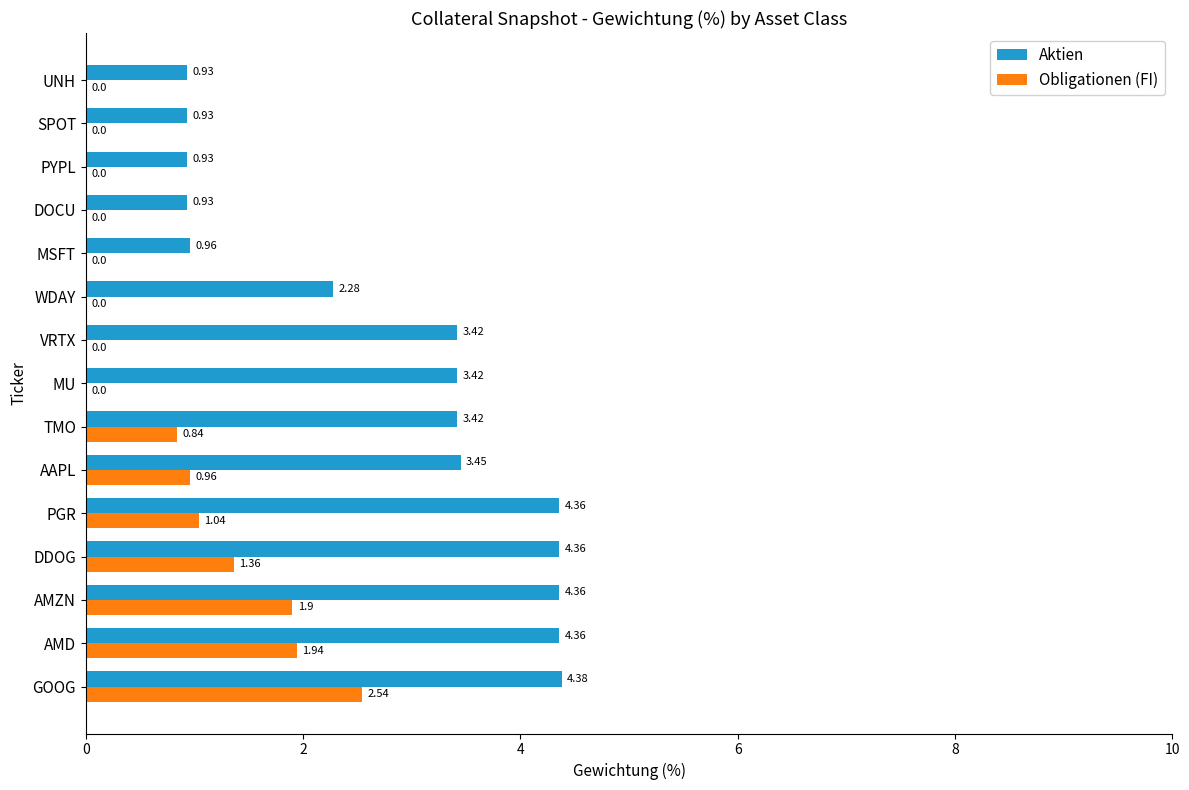

Between GOOG and AMZN, which series saw the biggest shift?

Obligationen (FI)